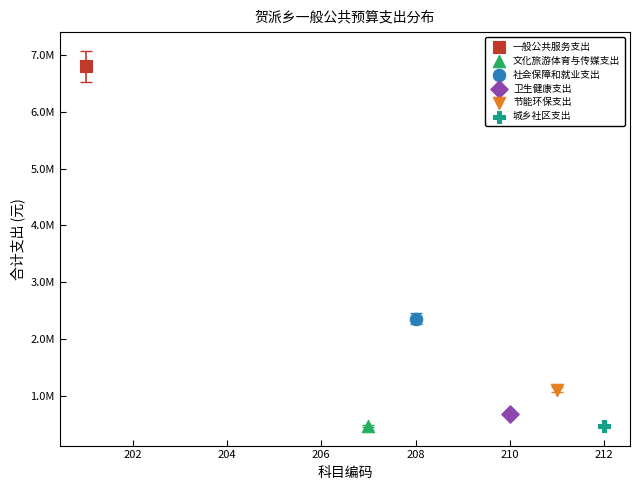

Which series reaches the maximum Y coordinate?

一般公共服务支出